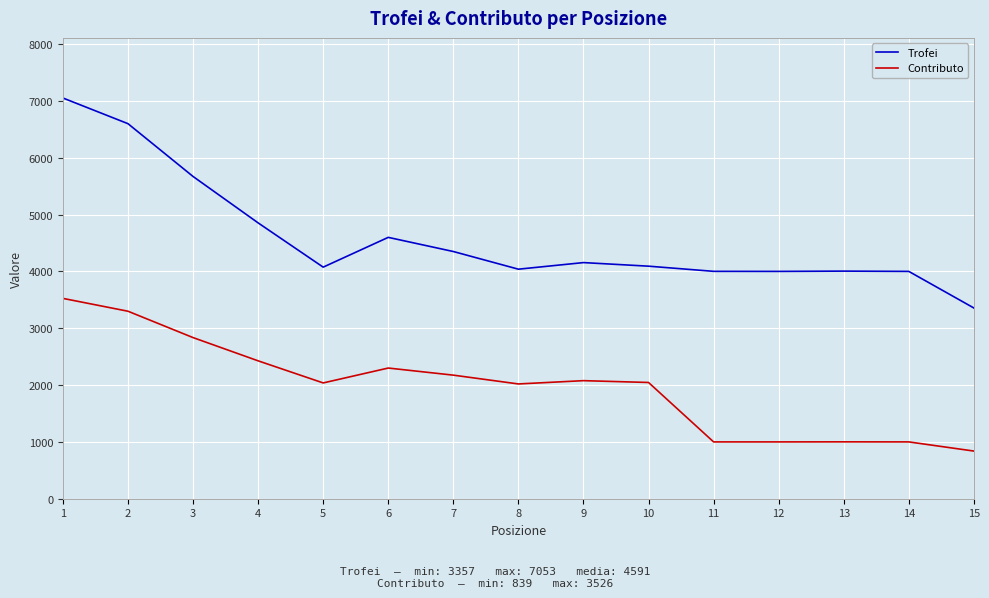

What is the difference between the Contributo values at 1 and 4?

1099